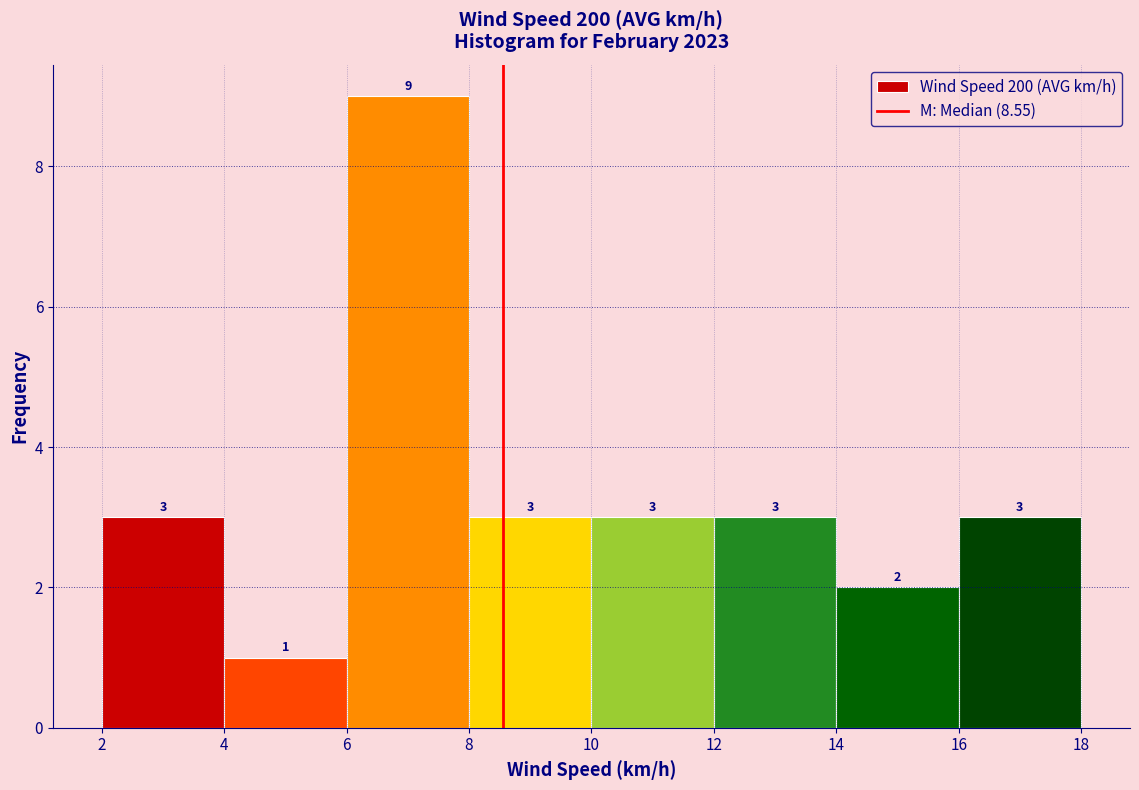

What is the height of the bar covering 12 to 14 on the x-axis?

3